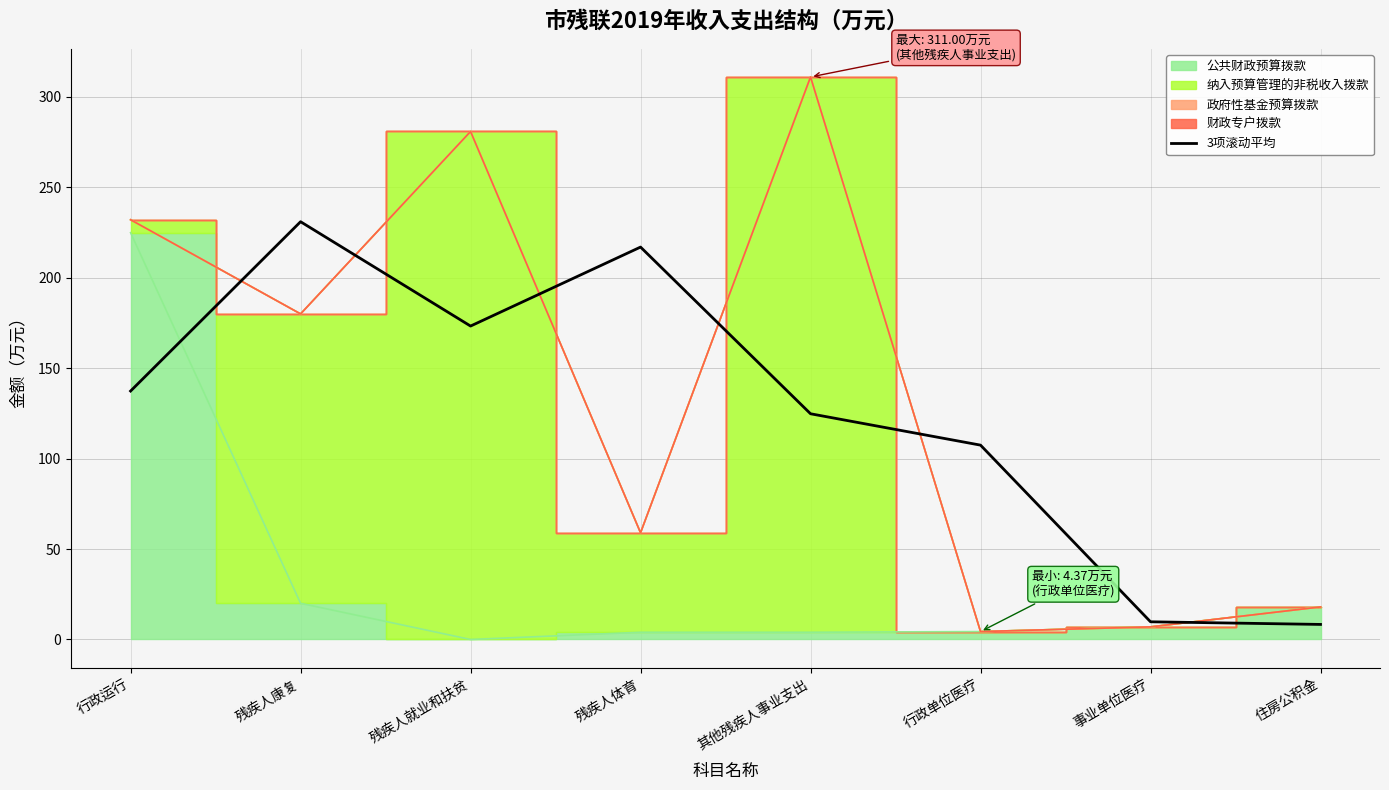

What is the difference between the values at 其他残疾人事业支出 and 残疾人康复?

106.2